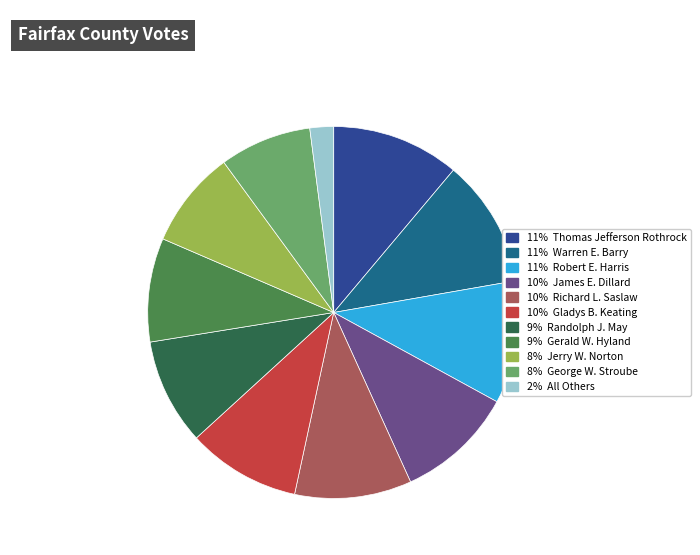

Does any single category account for the majority?

No